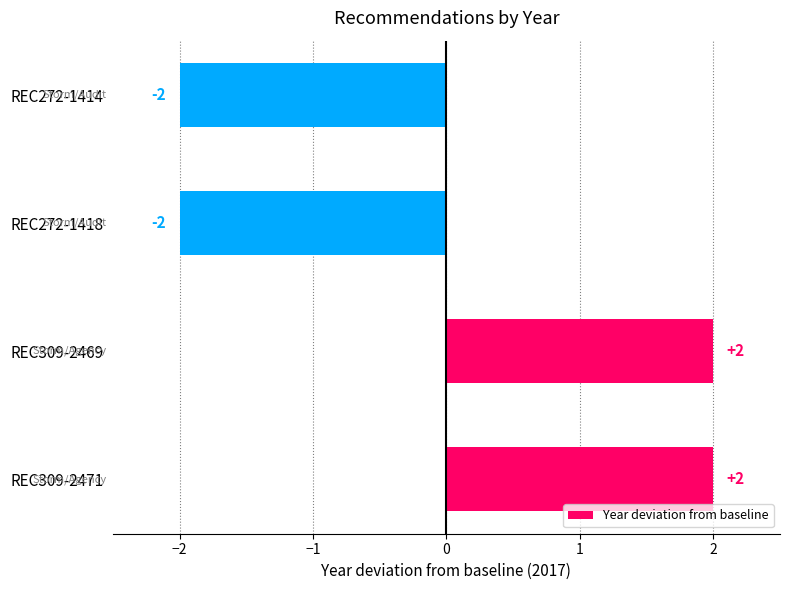

The chart shows a value of 2 at REC309-2469. True or false?

True